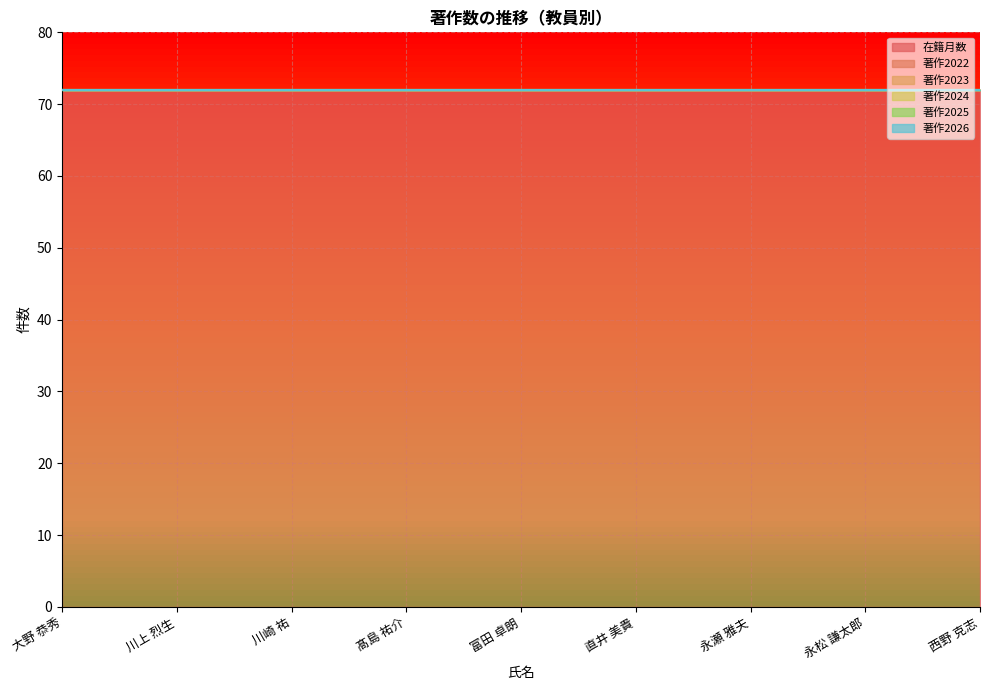

Which series has the largest total across all categories?

在籍月数